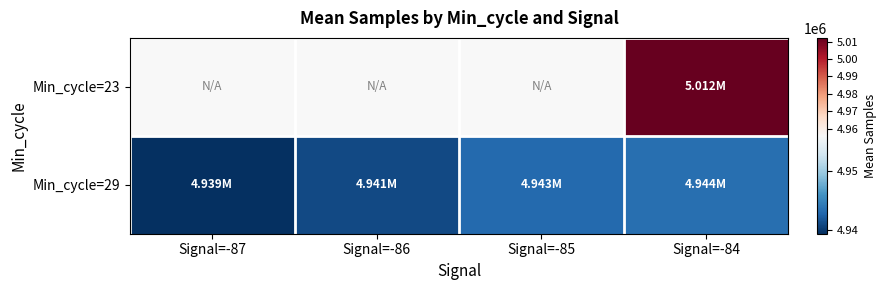

Count the number of categories in the chart.

4